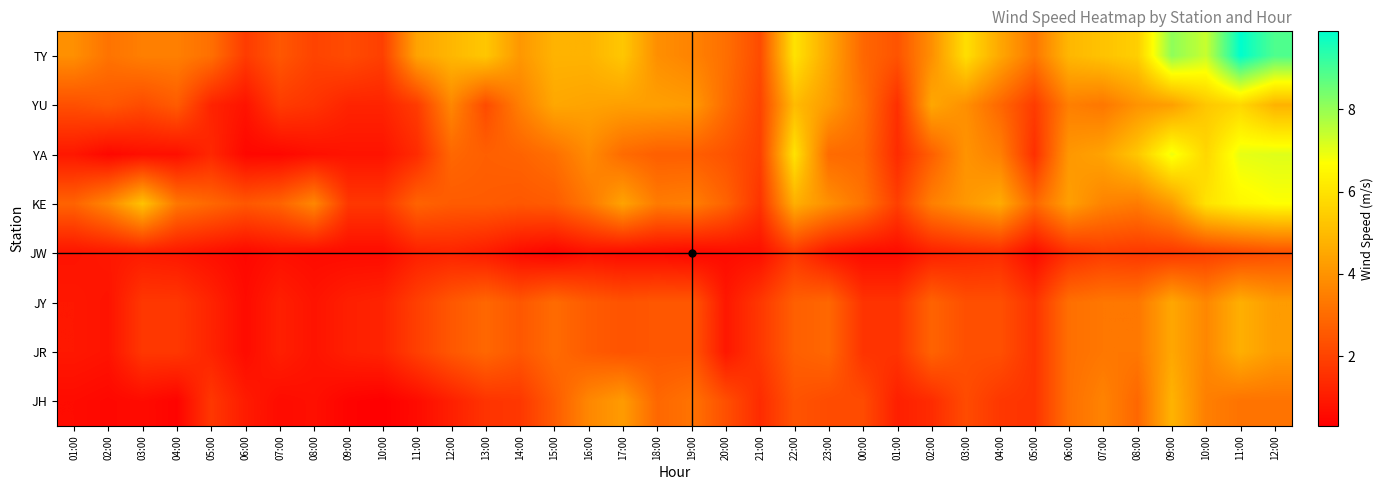

Count the number of data series in this chart.

8